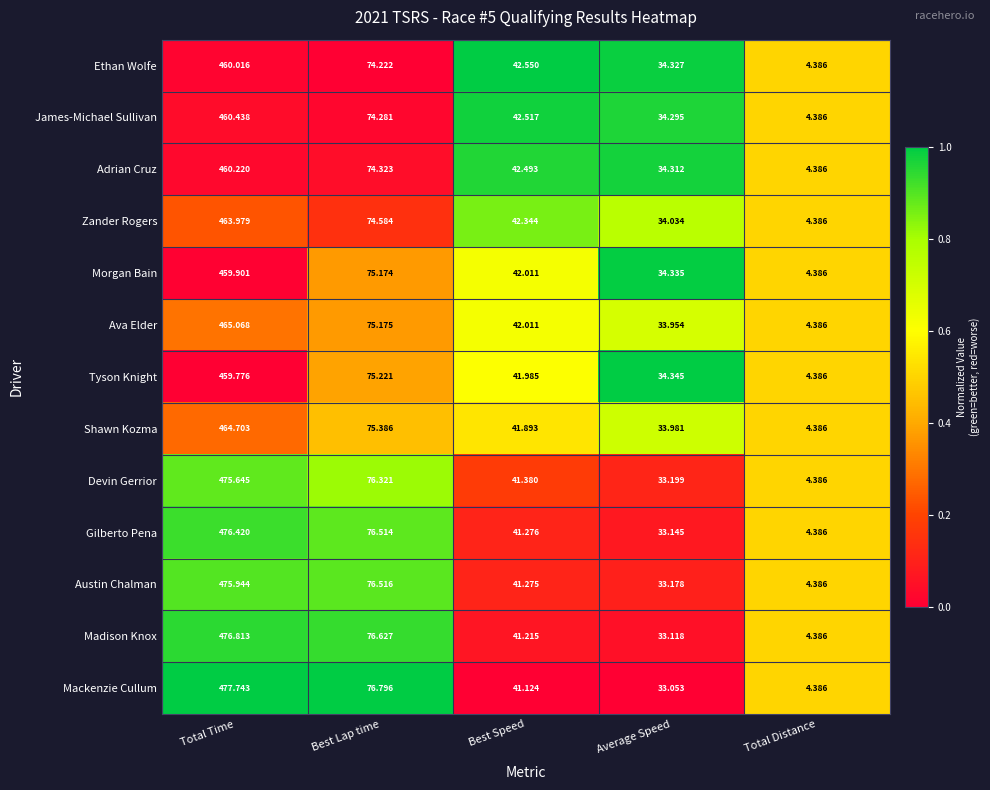

Which series has the largest total across all categories?

Mackenzie Cullum